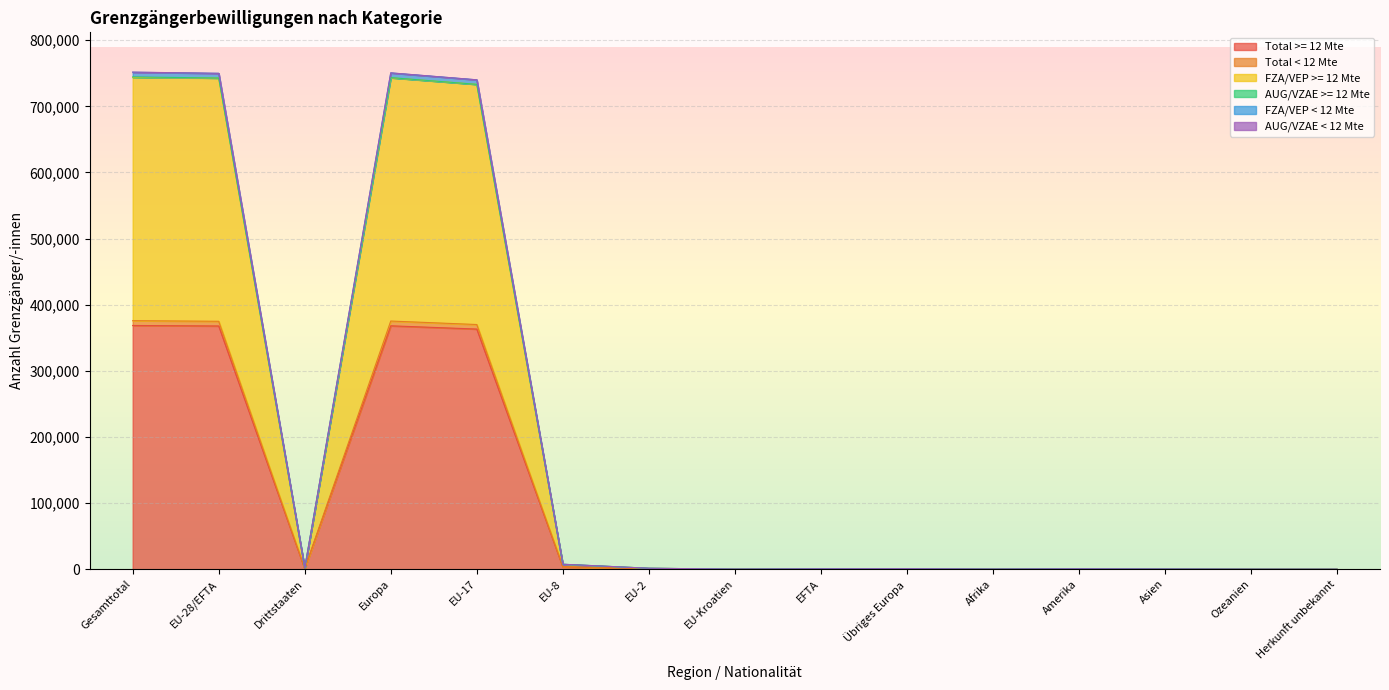

What is the total value across all series at Drittstaaten?

4445